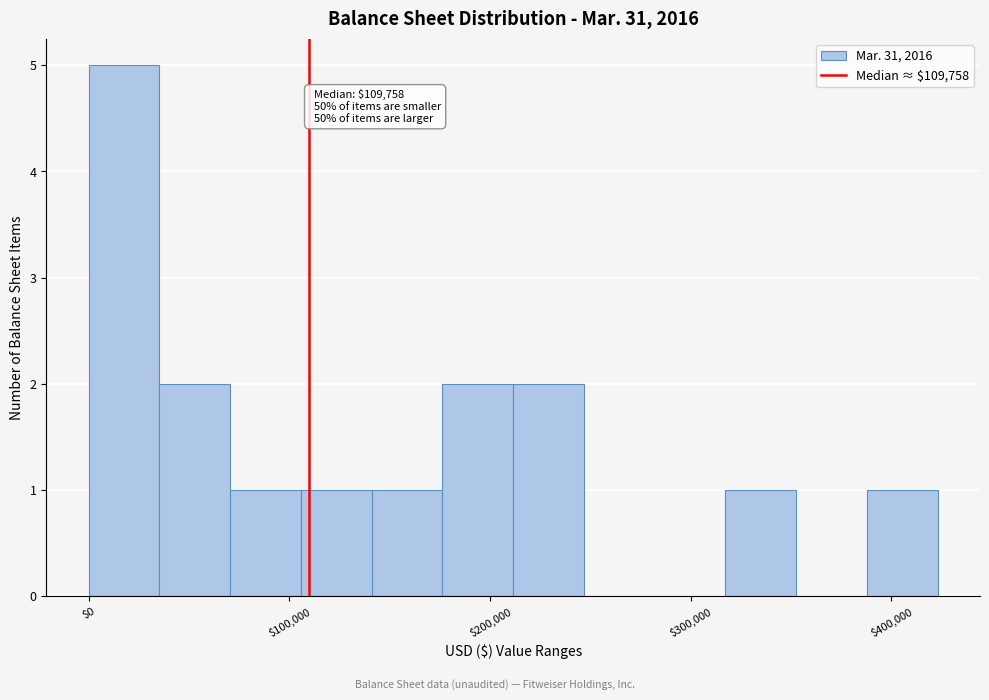

Around what value on the x-axis is the tallest bar? Give the approximate position of its centre, as read against the axis.

20000